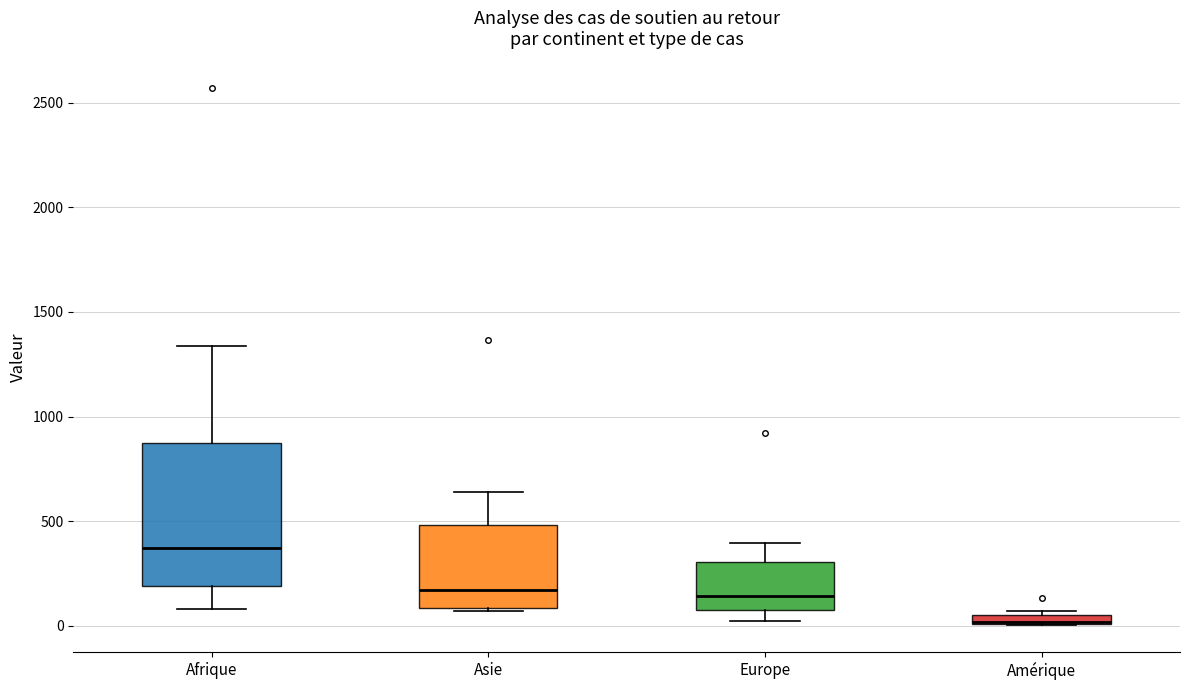

Comparing the boxes themselves (not the whiskers), which one is the tallest?

Afrique